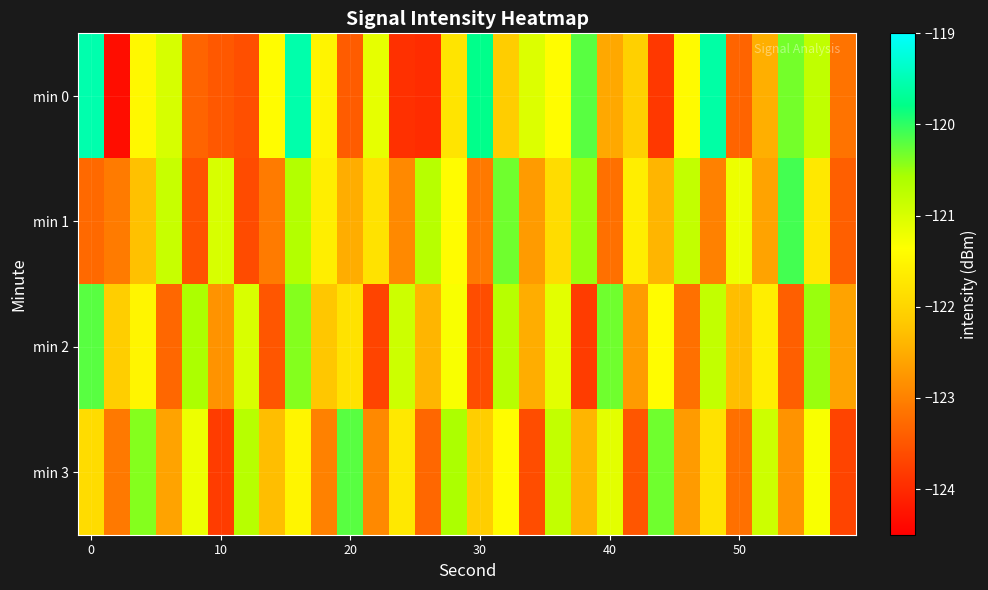

Which series has the largest range (max minus min)?

min 0